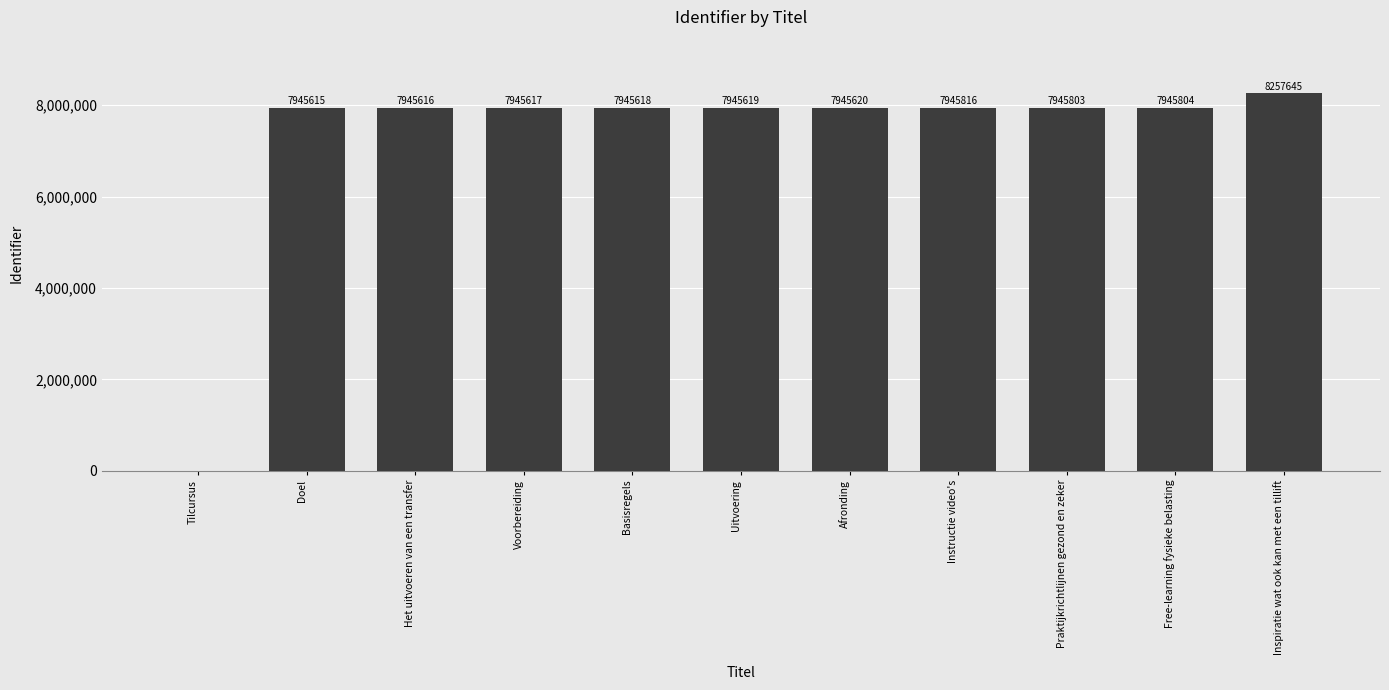

True or false: the data shows 14428181 at Inspiratie wat ook kan met een tillift.

False